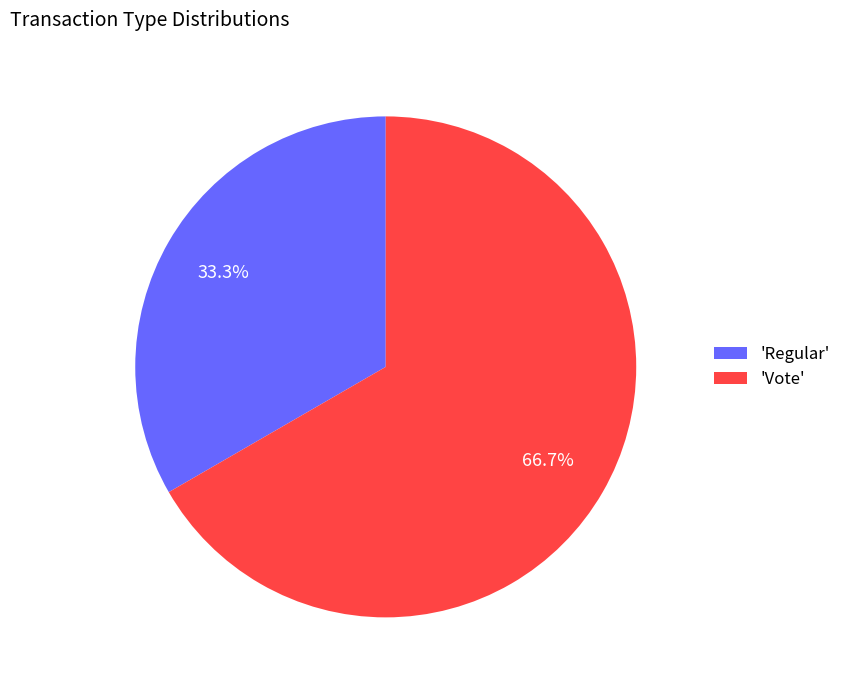

What is the total percentage of 'Regular' and 'Vote'?

100.0%